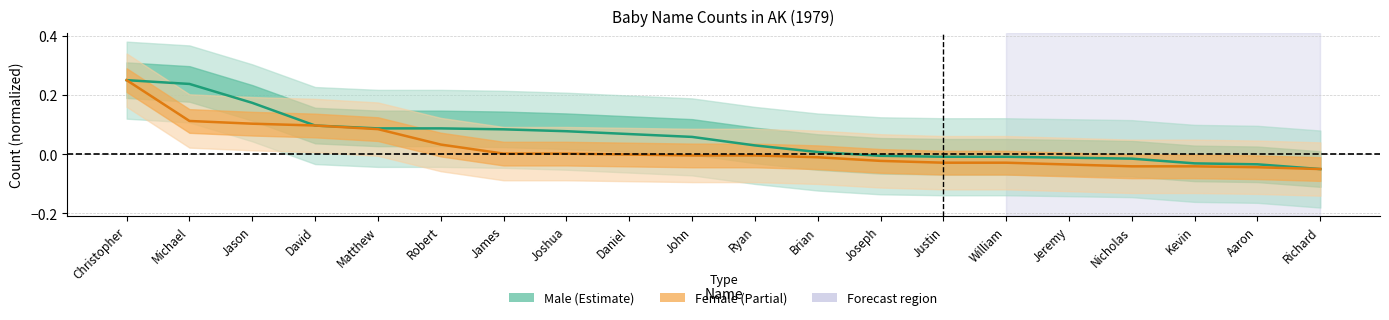

Which series has the largest total across all categories?

Male center